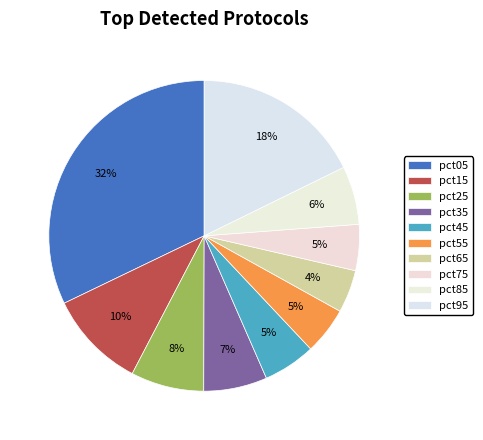

Which category has the biggest portion of the pie?

pct05